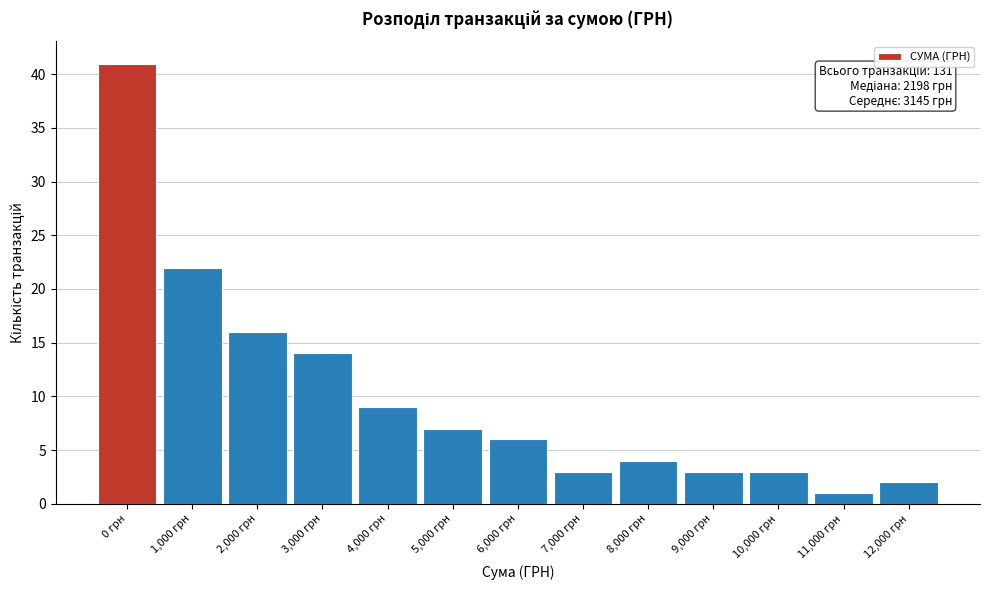

Reading left to right, list all the values displayed in this chart.

0 грн=41	1,000 грн=22	2,000 грн=16	3,000 грн=14	4,000 грн=9	5,000 грн=7	6,000 грн=6	7,000 грн=3	8,000 грн=4	9,000 грн=3	10,000 грн=3	11,000 грн=1	12,000 грн=2